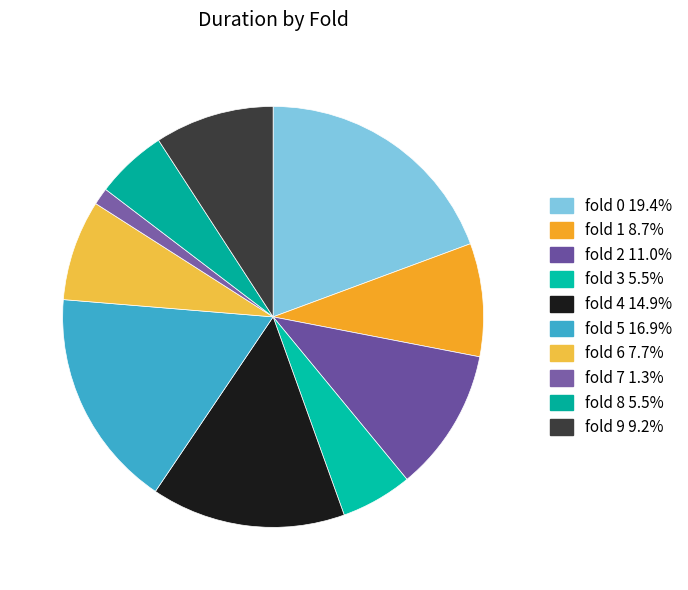

Is fold 9 the majority of the pie?

No